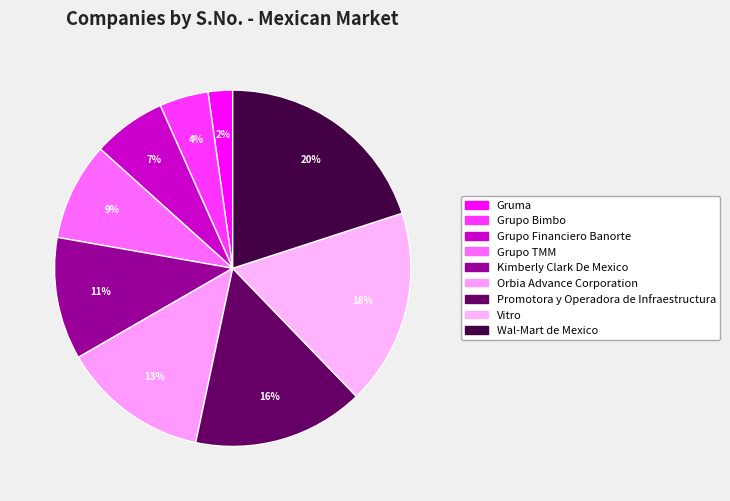

How many slices are in this pie chart?

9